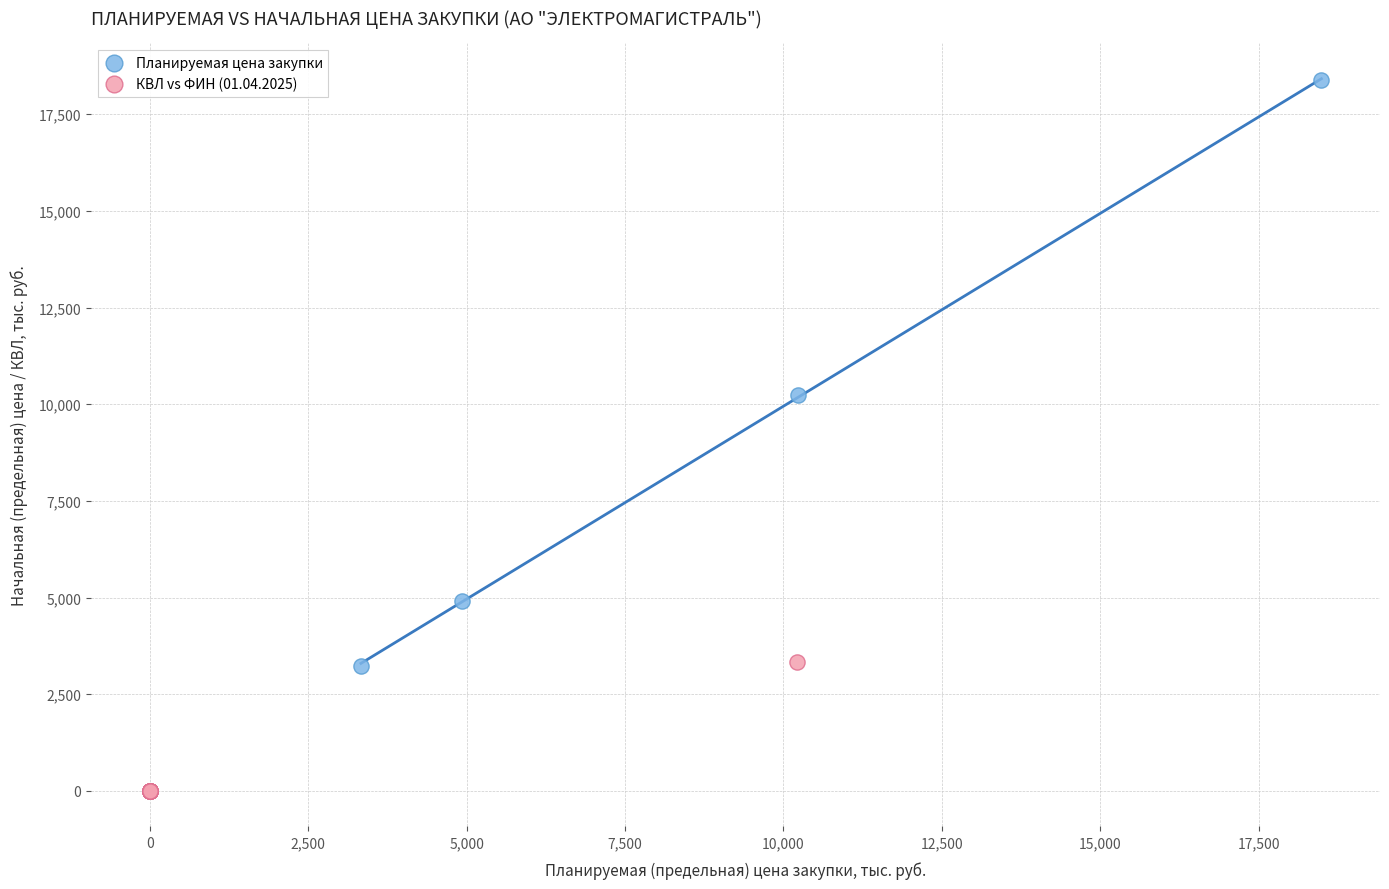

Which series has the largest Y range (max minus min)?

Планируемая цена закупки